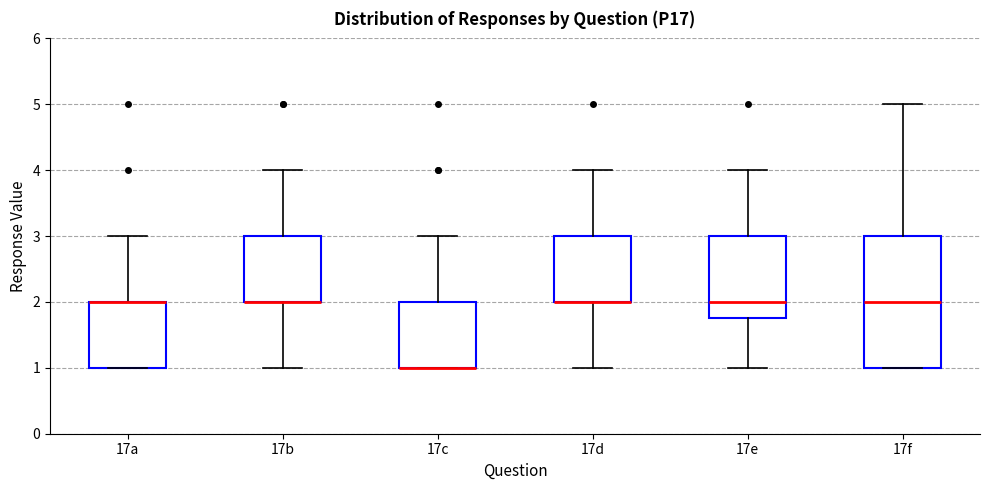

Reading left to right, transcribe this box plot: for each box, give where its median line is, the range the box spans, and where its two whiskers end, as read against the y-axis. The values are not printed on the chart, so give them approximately, as read against the axis.

17a: median 2.0 (drawn on the box's upper edge), box 1.0 to 2.0, whiskers 1.0 to 3.0
17b: median 2.0 (drawn on the box's lower edge), box 2.0 to 3.0, whiskers 1.0 to 4.0
17c: median 1.0 (drawn on the box's lower edge), box 1.0 to 2.0, whiskers 1.0 to 3.0
17d: median 2.0 (drawn on the box's lower edge), box 2.0 to 3.0, whiskers 1.0 to 4.0
17e: median 2.0, box 1.8 to 3.0, whiskers 1.0 to 4.0
17f: median 2.0, box 1.0 to 3.0, whiskers 1.0 to 5.0